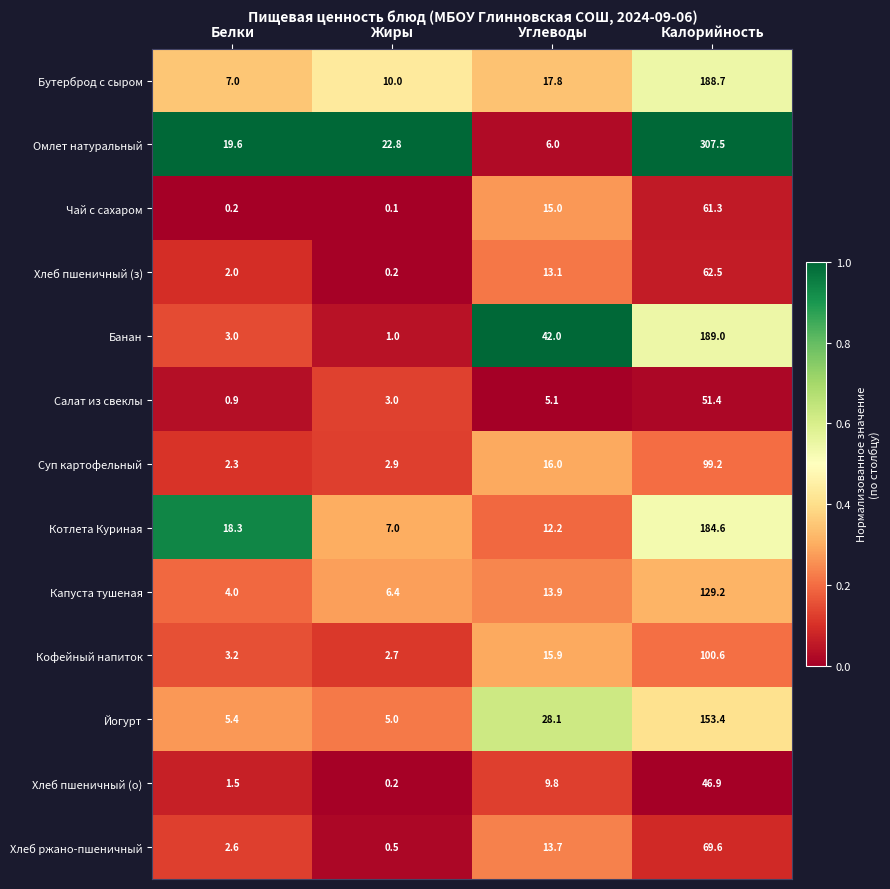

Rank the series at Углеводы from lowest to highest value.

Салат из свеклы, Омлет натуральный, Хлеб пшеничный (о), Котлета Куриная, Хлеб пшеничный (з), Хлеб ржано-пшеничный, Капуста тушеная, Чай с сахаром, Кофейный напиток, Суп картофельный, Бутерброд с сыром, Йогурт, Банан